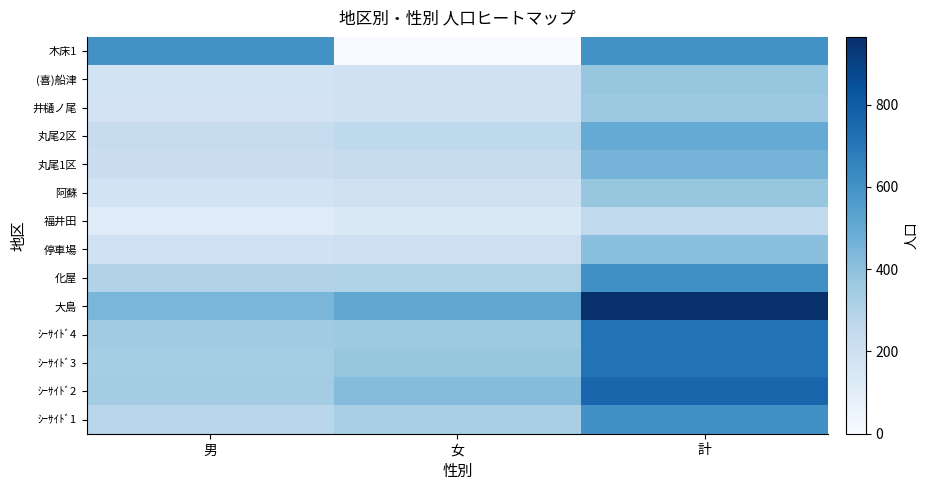

Reading left to right, list all the values displayed in this chart.

ｼｰｻｲﾄﾞ1: 男=277	女=328	計=605
ｼｰｻｲﾄﾞ2: 男=344	女=420	計=764
ｼｰｻｲﾄﾞ3: 男=341	女=378	計=719
ｼｰｻｲﾄﾞ4: 男=352	女=365	計=717
大島: 男=447	女=518	計=965
化屋: 男=303	女=306	計=609
停車場: 男=198	女=210	計=408
福井田: 男=116	女=144	計=260
阿蘇: 男=184	女=195	計=379
丸尾1区: 男=216	女=241	計=457
丸尾2区: 男=233	女=265	計=498
井樋ノ尾: 男=180	女=189	計=369
(喜)船津: 男=184	女=195	計=379
木床1: 男=600	女=0	計=600